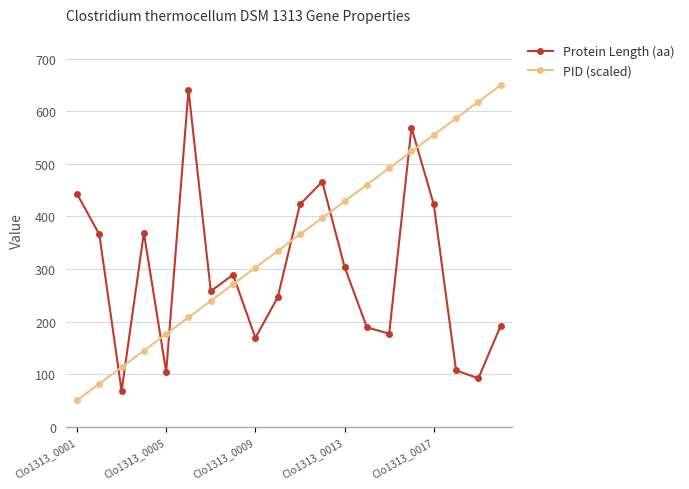

What is the value of the Protein Length (aa) point at the 11th from the left?

423.0